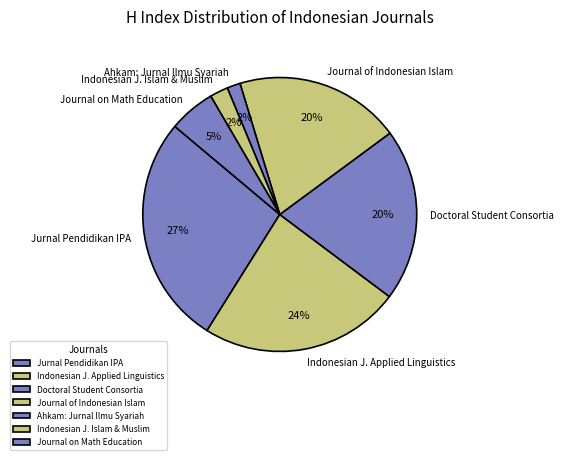

Is there a majority slice in this chart?

No